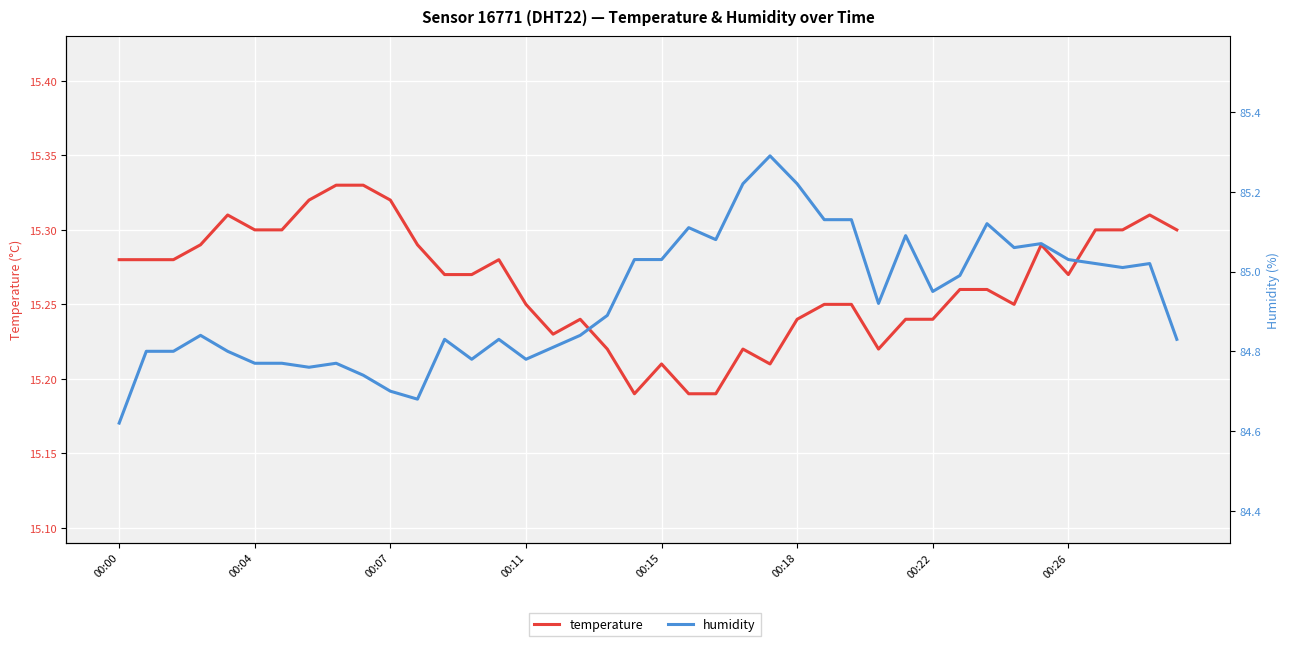

What is the average value of the humidity series?

84.9